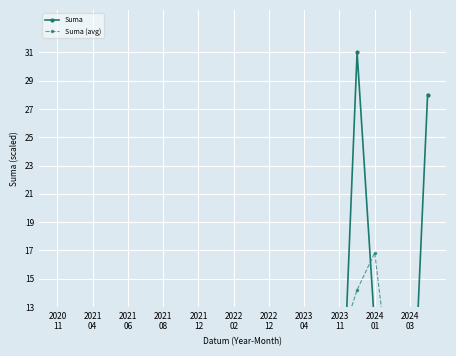

Rank the series by their maximum value, from lowest to highest.

Suma (avg), Suma